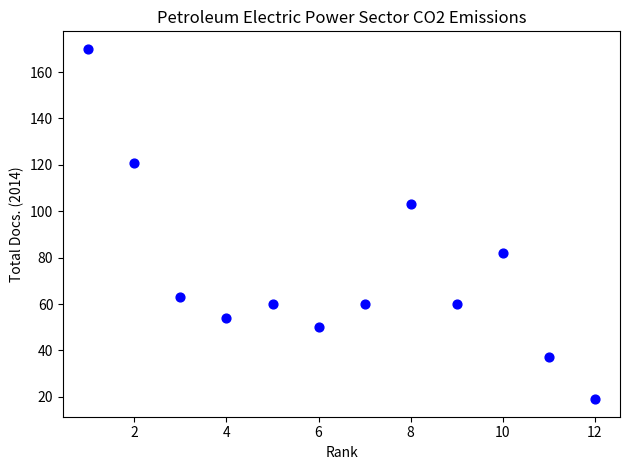

What Y value in the scatter plot is closest to 94?

103